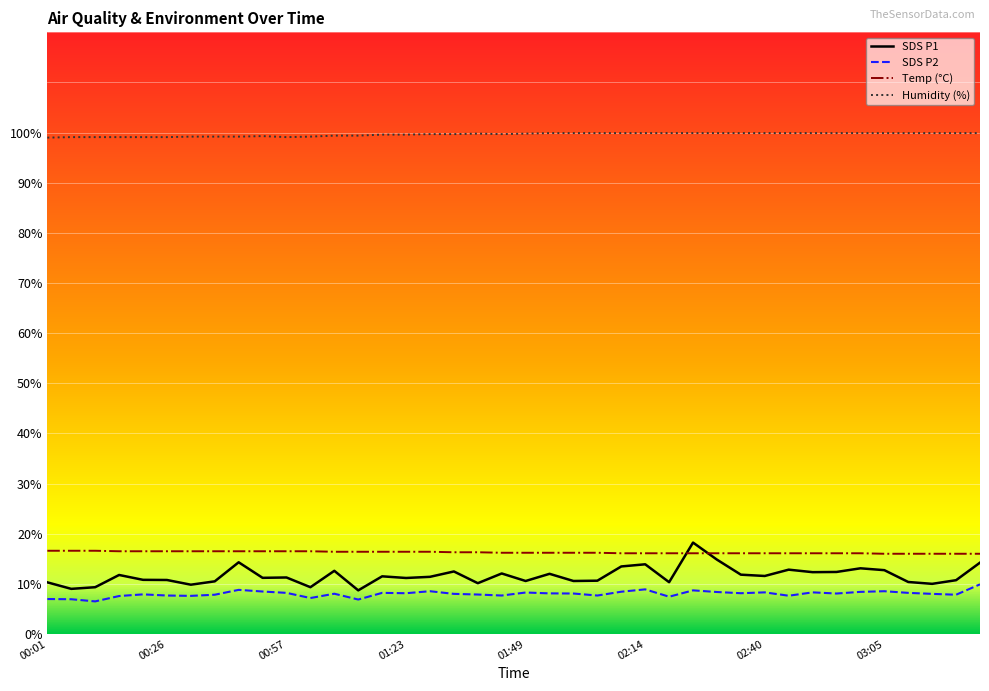

Which series has the widest spread of values?

SDS P1